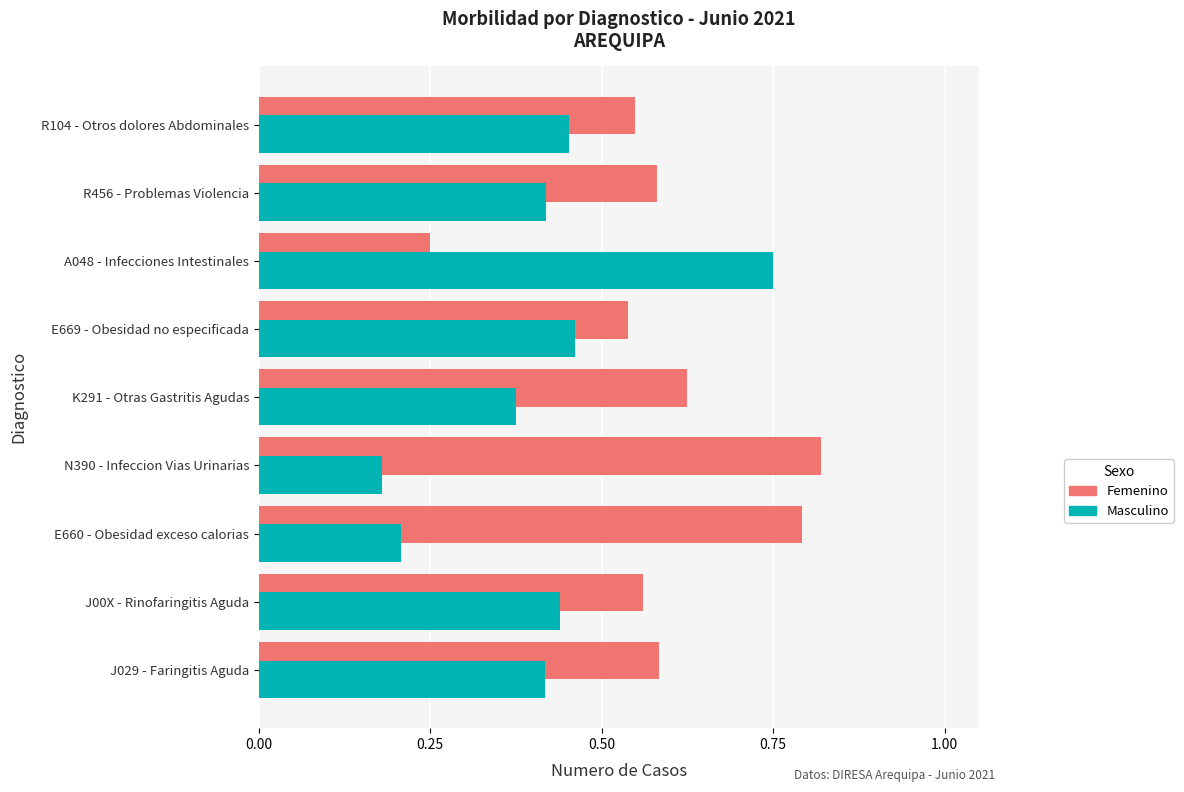

What is the sum of the Femenino values at N390 - Infeccion Vias Urinarias and K291 - Otras Gastritis Agudas?

1.4